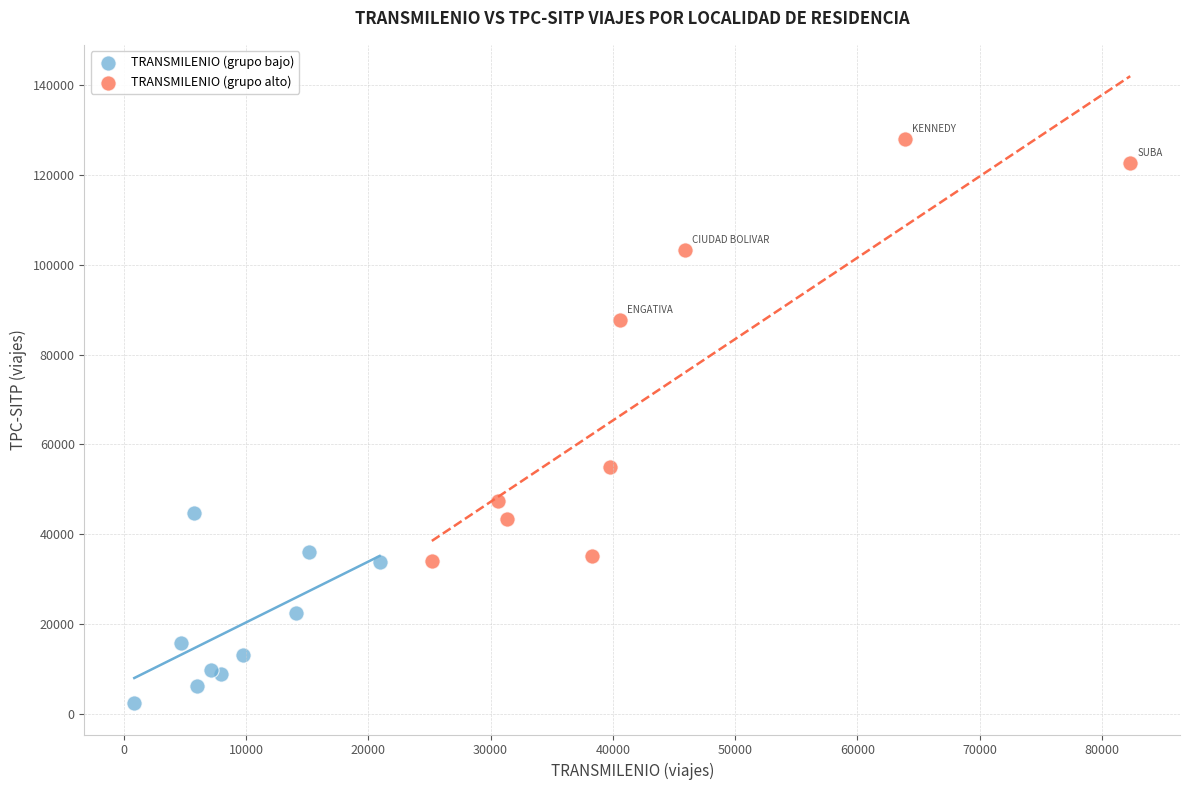

Which series reaches the minimum Y coordinate?

TRANSMILENIO (grupo bajo)